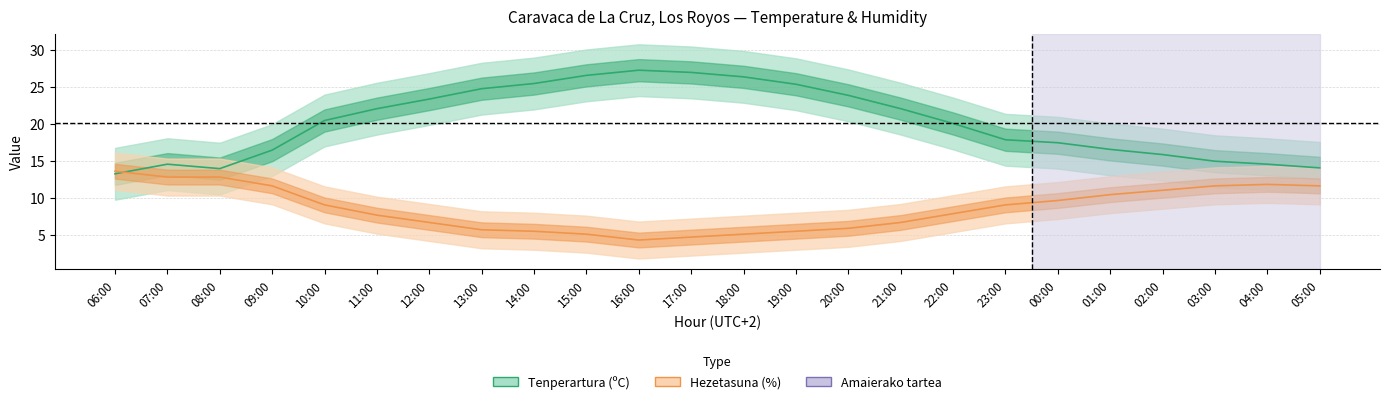

Which series ends up on top after the final intersection of Hezetasuna (%) and Tenperartura (ºC)?

Tenperartura (ºC)